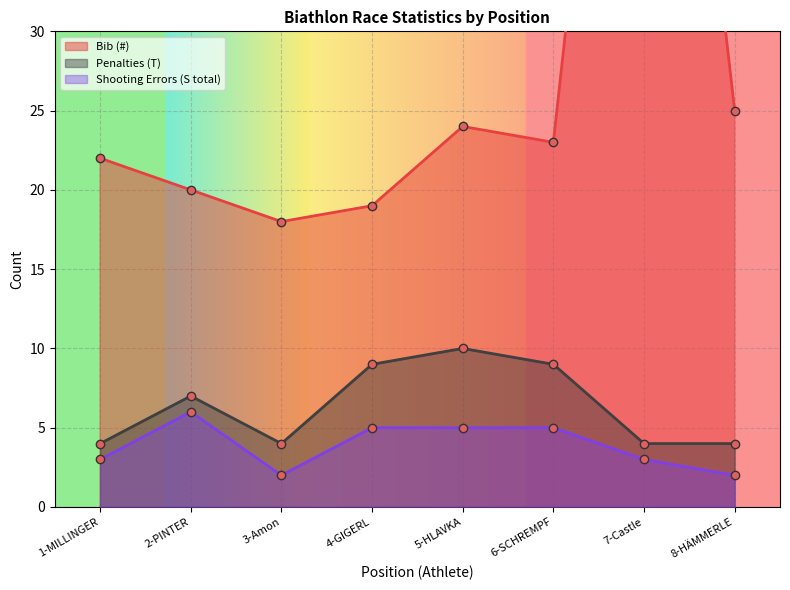

The value of Penalties (T) at 1-MILLINGER is 4. True or false?

True